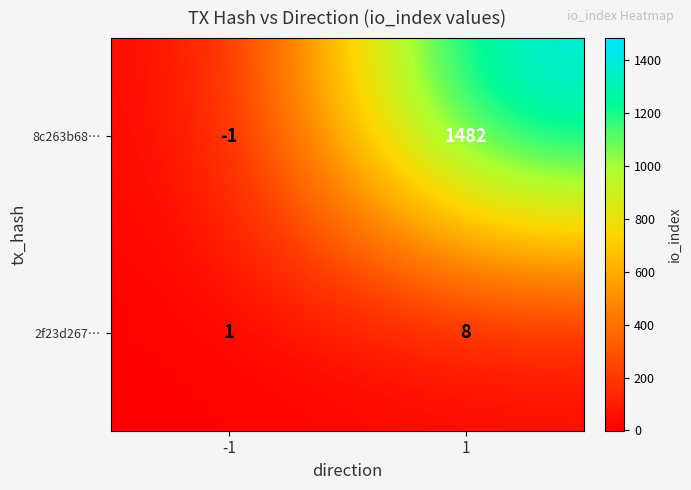

True or false: 8c263b68… has a value of 0 at -1.

False